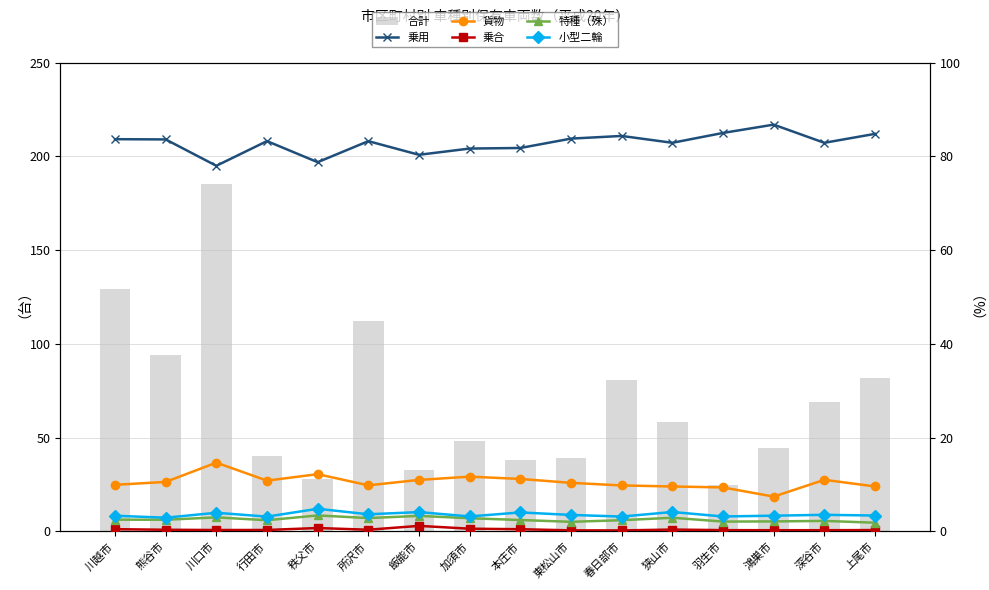

What is the difference between the 乗用 values at 加須市 and 上尾市?

3.1